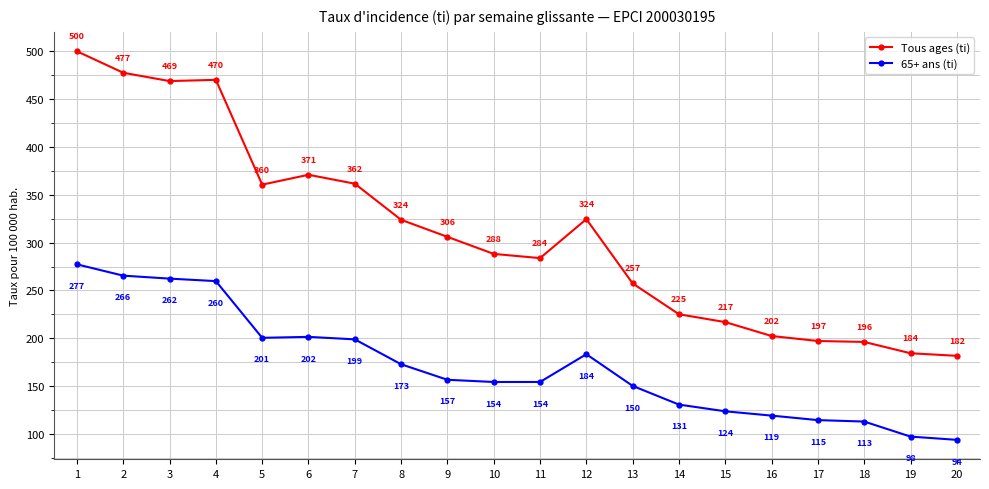

The Tous ages (ti) series shows 109.4 at 10. True or false?

False